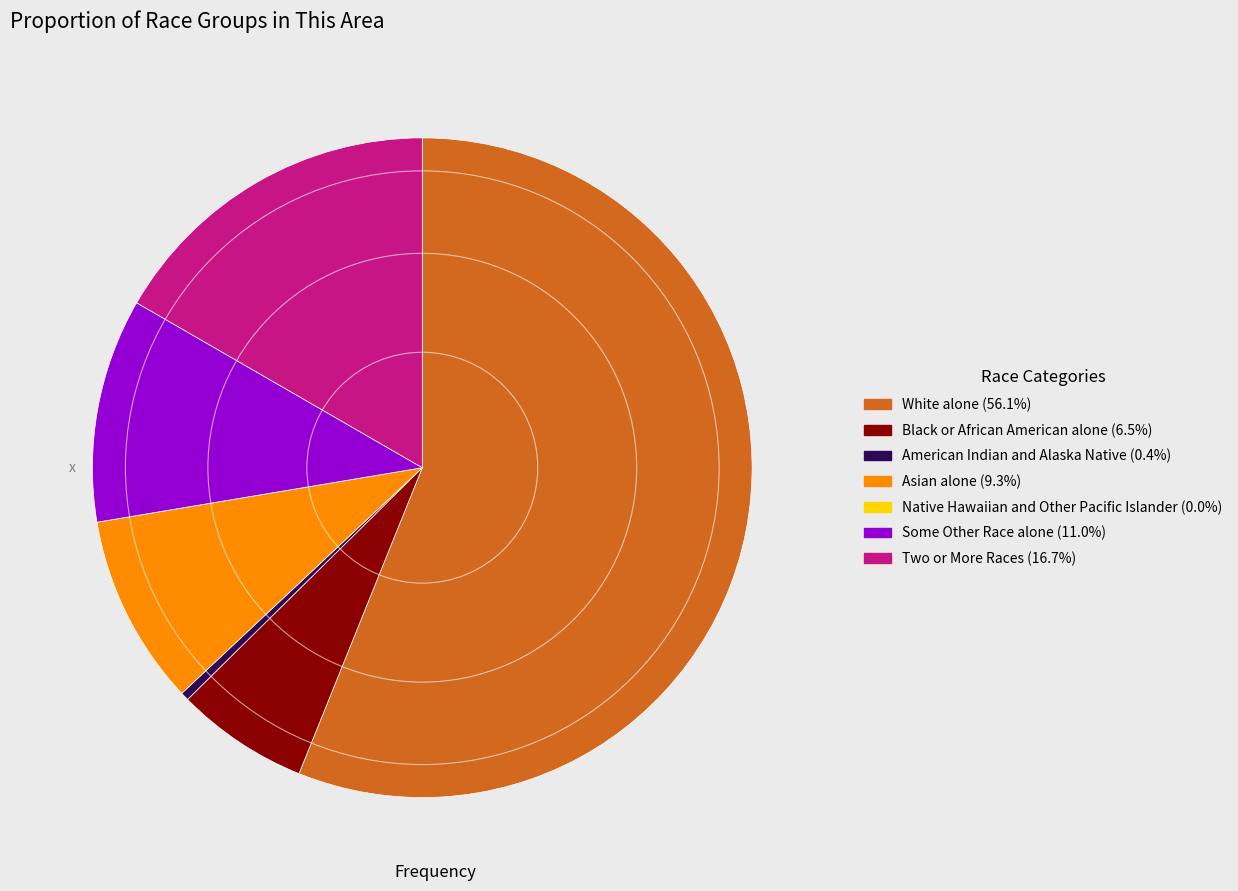

Between Asian alone and White alone, which is larger?

White alone